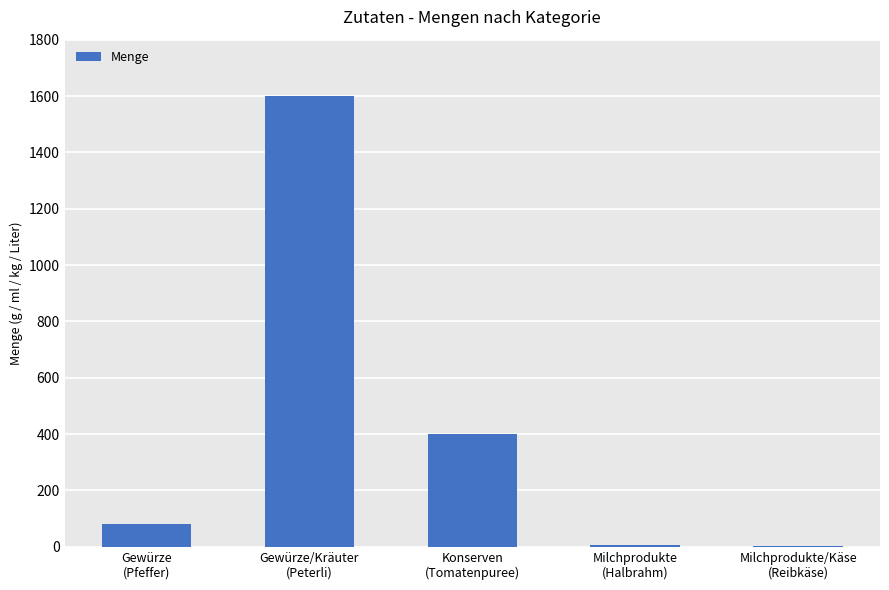

What is the sum of all values?

2087